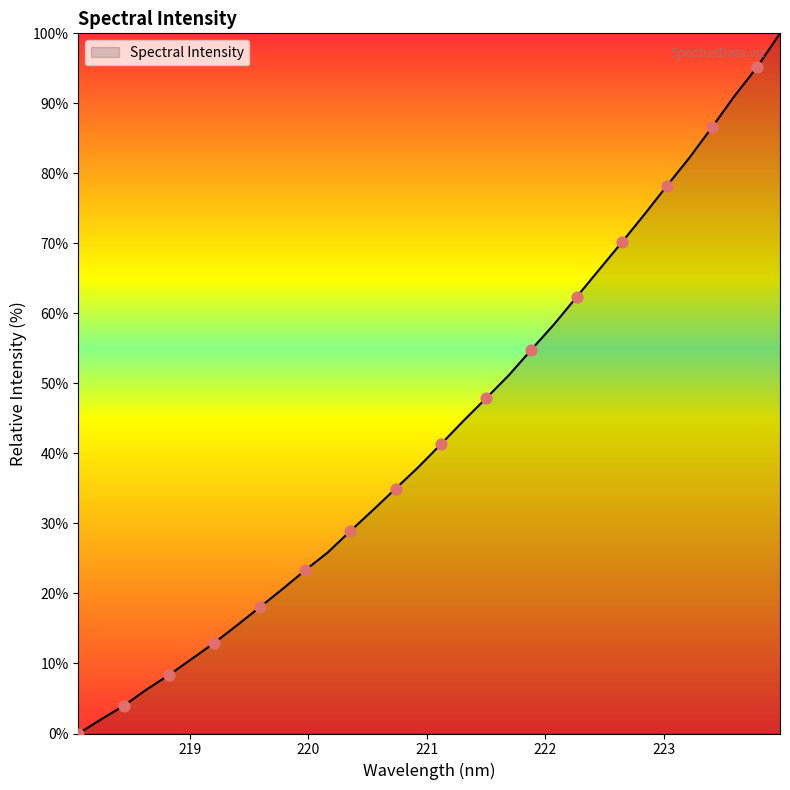

What is the maximum value shown in the chart?

100.0